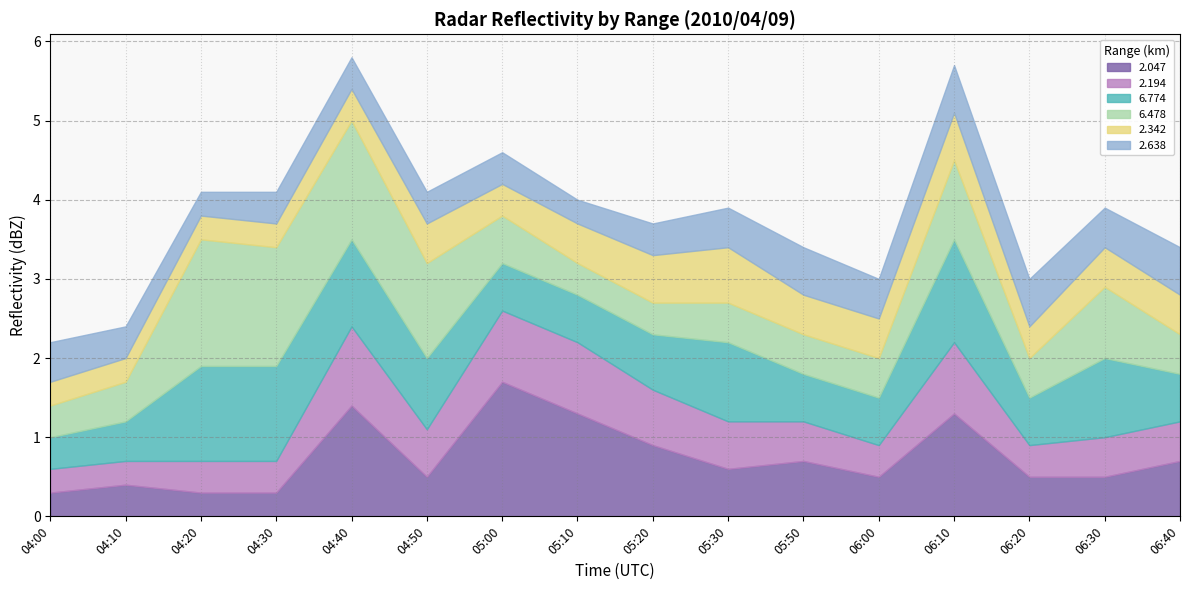

Count the number of categories in the chart.

16